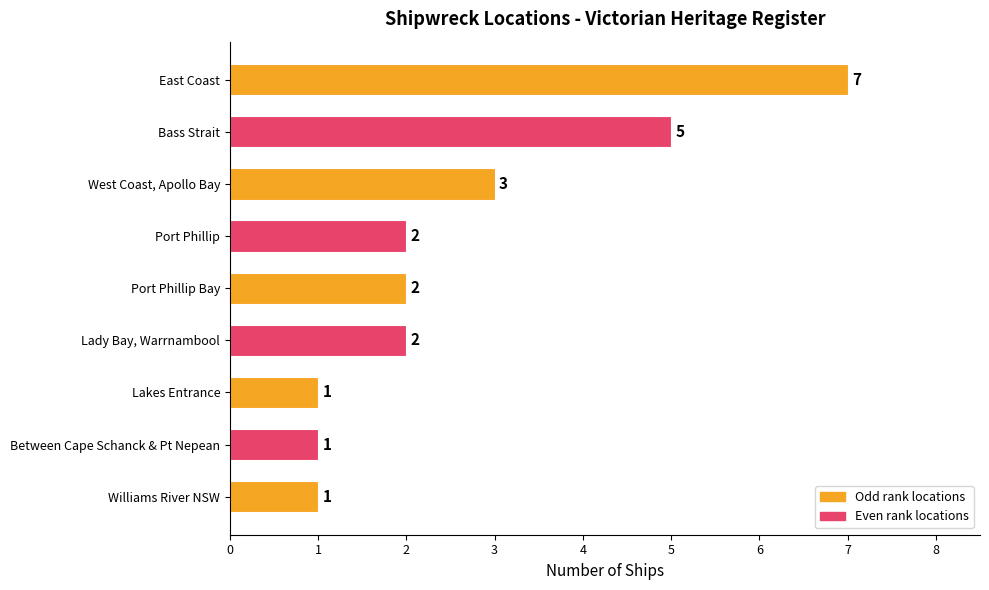

Reading top to bottom, extract all data points from this chart.

7	5	3	2	2	2	1	1	1